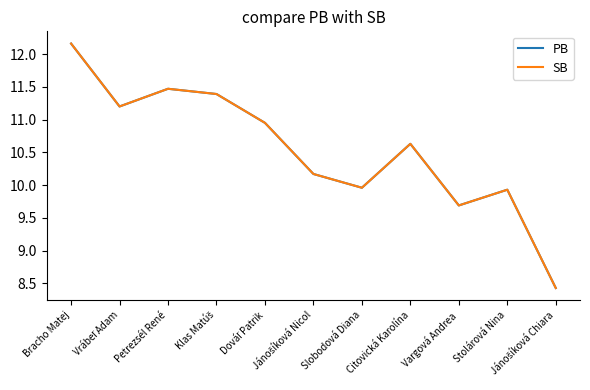

What position from the left is Jánošíková Nicol?

6